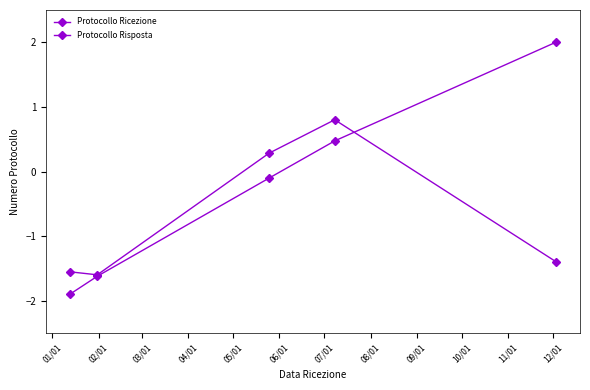

How many lines are shown in the chart?

2